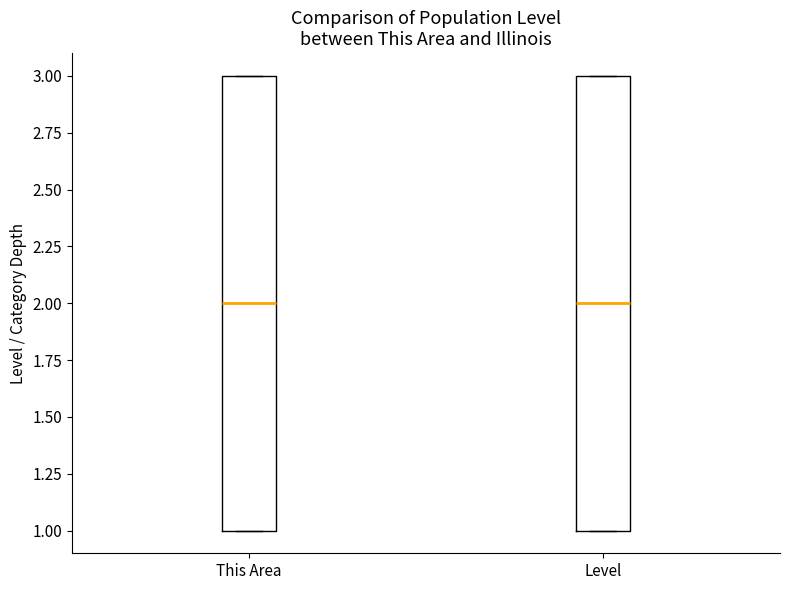

Reading left to right, transcribe this box plot: for each box, give where its median line is, the range the box spans, and where its two whiskers end, as read against the y-axis. The values are not printed on the chart, so give them approximately, as read against the axis.

This Area: median 2, box 1 to 3, whiskers 1 to 3
Level: median 2, box 1 to 3, whiskers 1 to 3